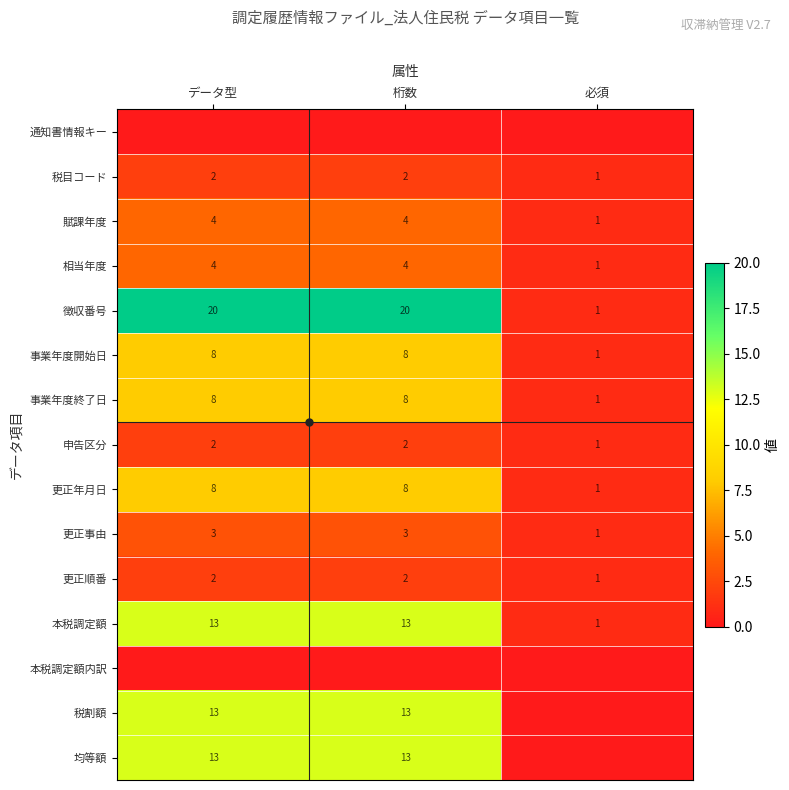

Rank the series at データ型 from lowest to highest value.

通知書情報キー, 本税調定額内訳, 税目コード, 申告区分, 更正順番, 更正事由, 賦課年度, 相当年度, 事業年度開始日, 事業年度終了日, 更正年月日, 本税調定額, 税割額, 均等額, 徴収番号